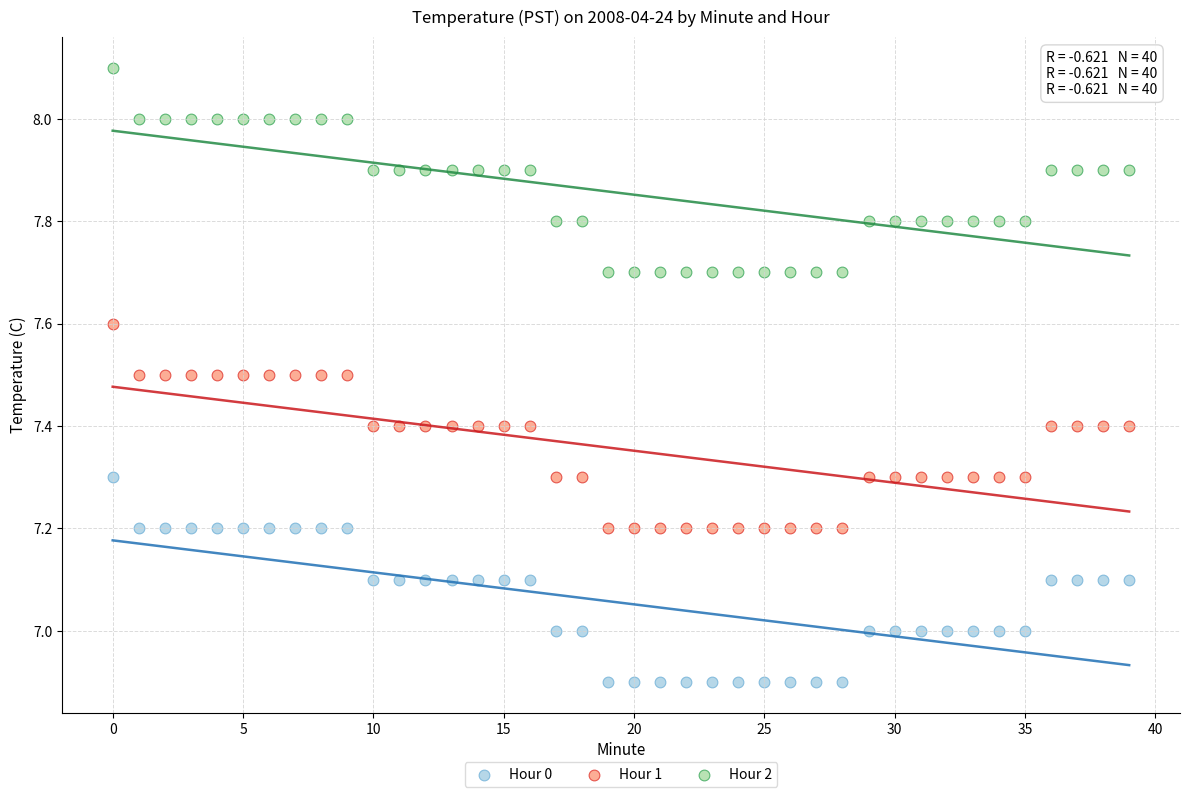

Across all data points, what is the range of Y values (max minus min)?

1.2